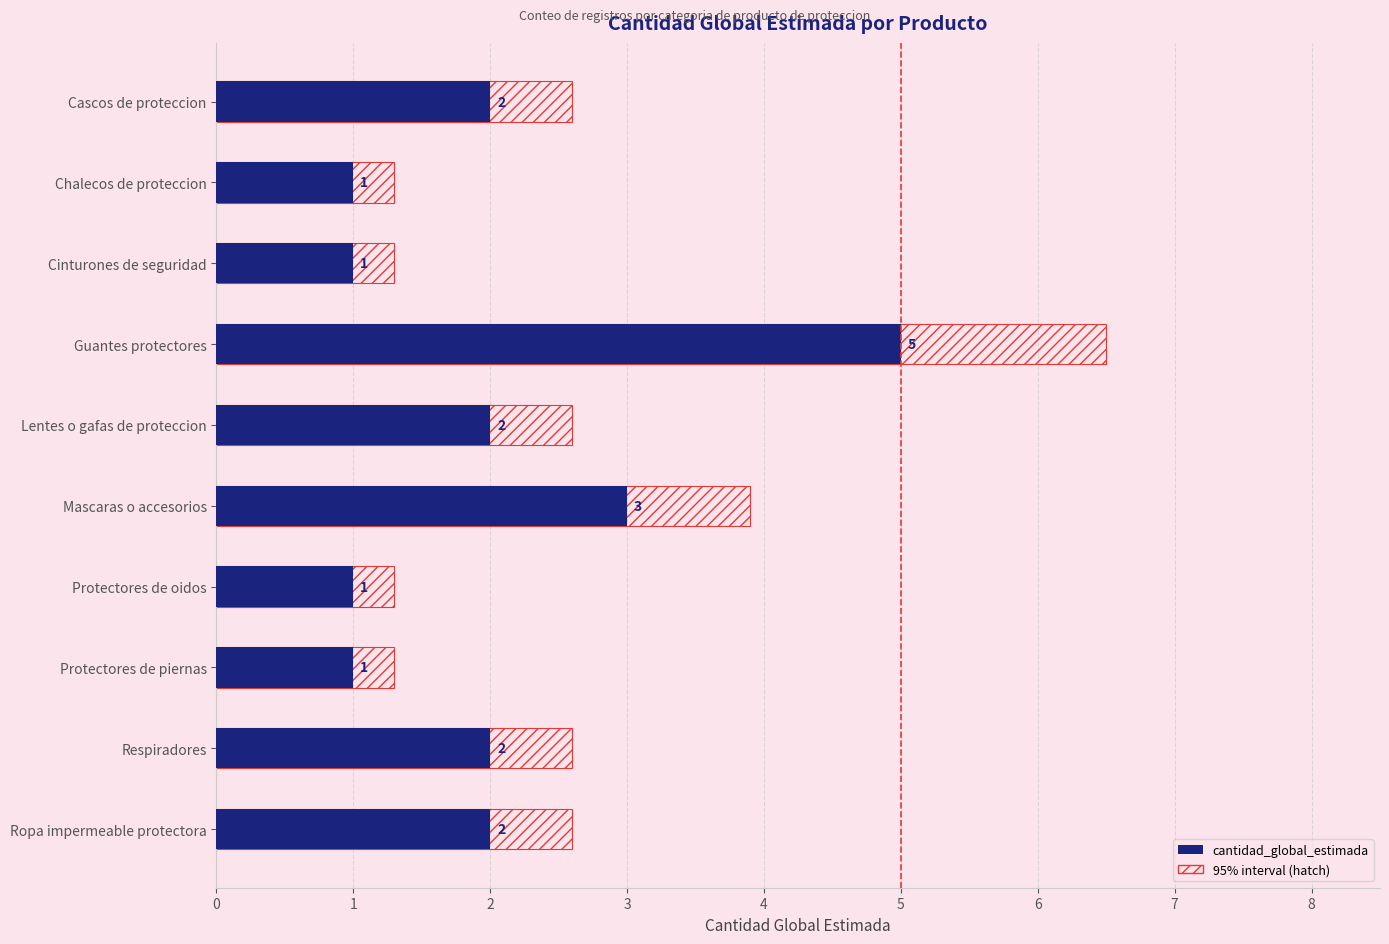

Where does the data first go above 2?

3